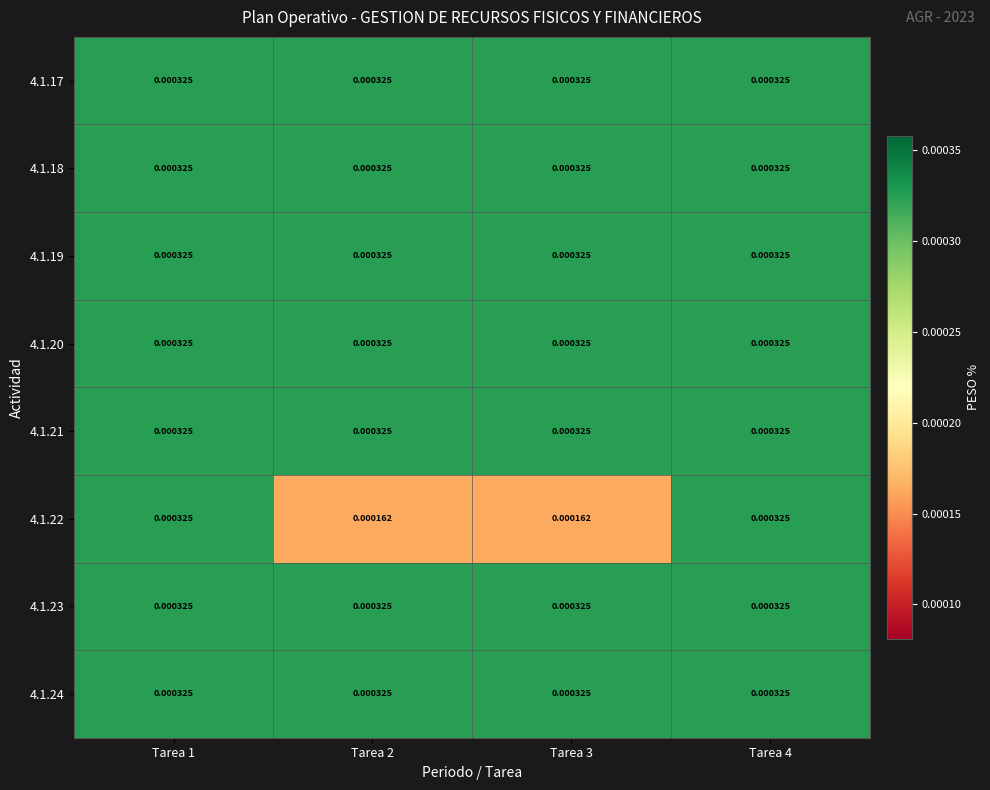

How many data points does each series have?

4